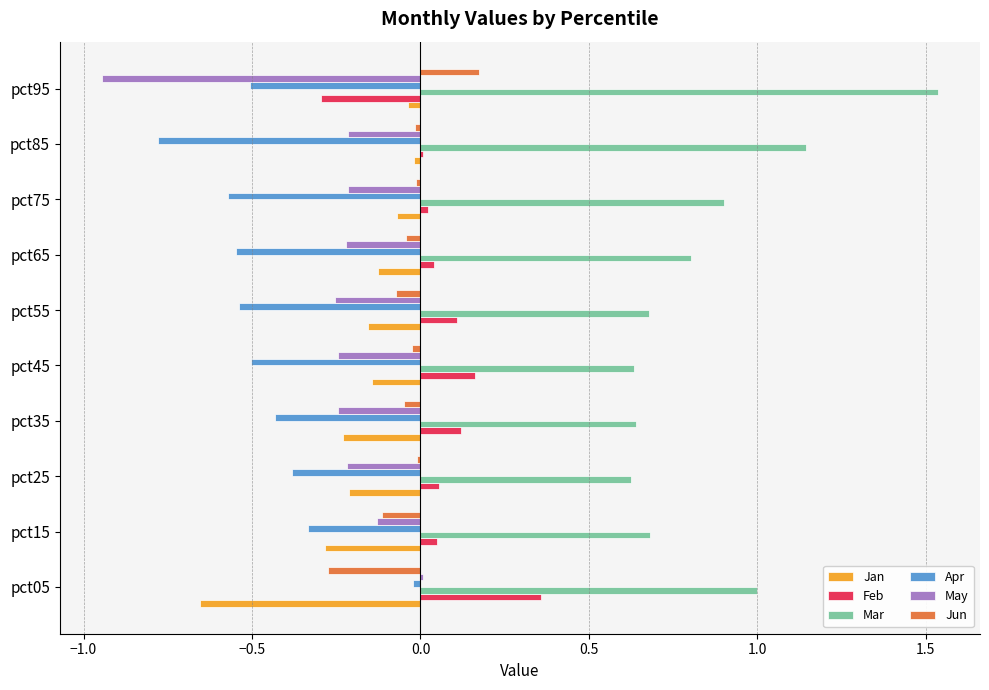

Is it true that May equals -0.2 at pct75?

True